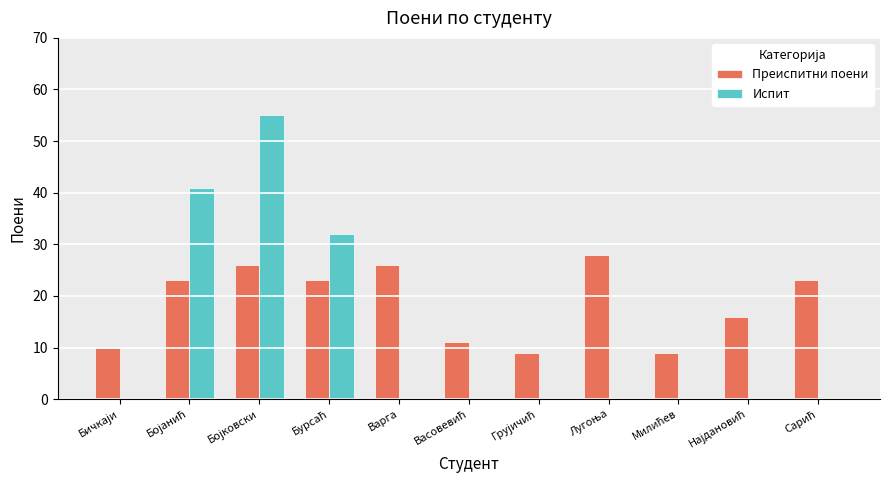

Which series has the largest total across all categories?

Преиспитни поени